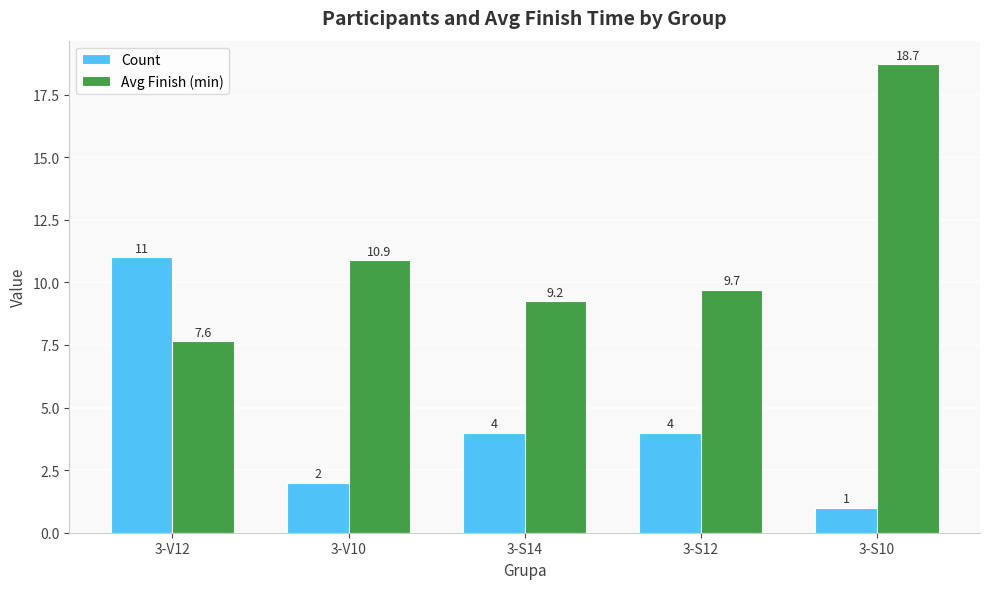

At which label does Count reach its peak?

3-V12